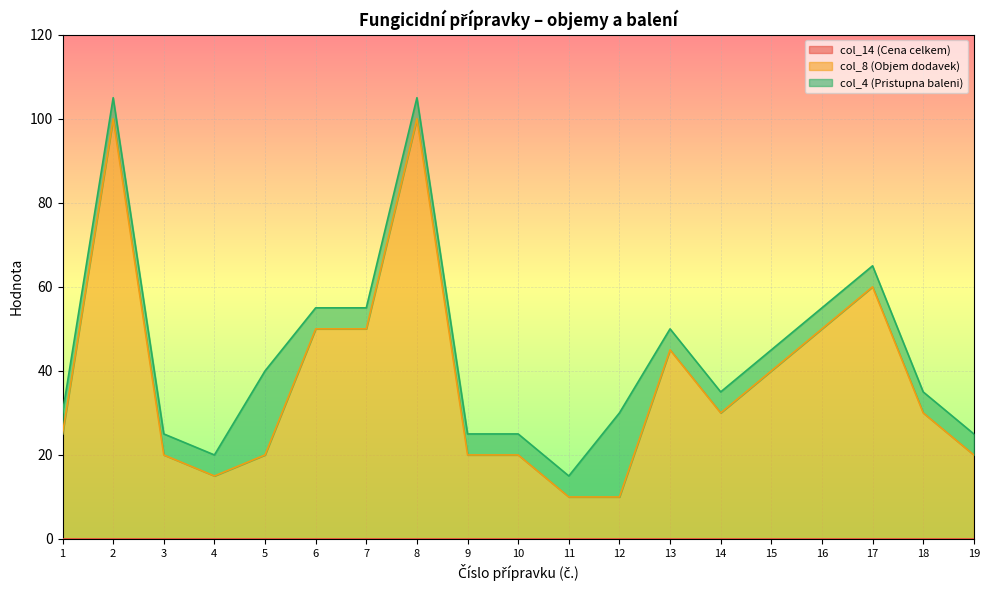

What are all the series names shown in the legend?

col_14 (Cena celkem), col_8 (Objem dodavek), col_4 (Pristupna baleni)